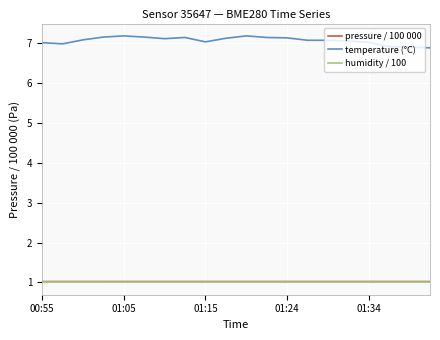

What is the minimum value for pressure / 100 000?

1.0